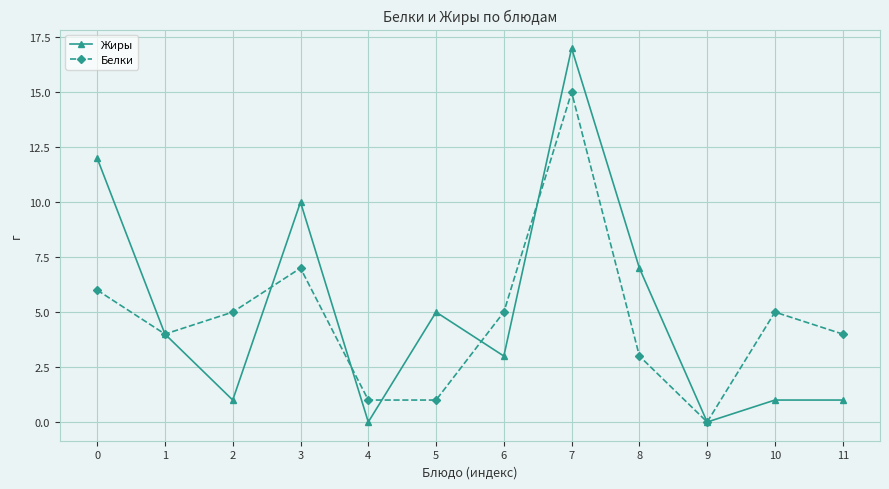

Reading left to right, list all the values displayed in this chart.

Жиры: 12	4	1	10	0	5	3	17	7	0	1	1
Белки: 6	4	5	7	1	1	5	15	3	0	5	4